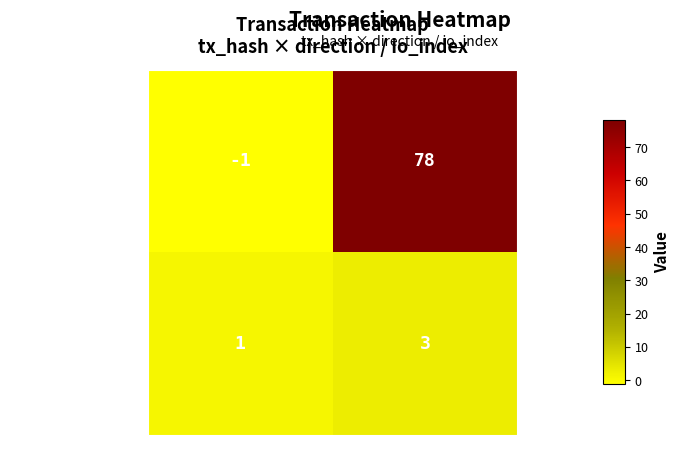

Reading right to left, what are all the values shown in this chart?

2c4bd374...df0323: io_index=78	direction=-1
5383956b...cd23: io_index=3	direction=1